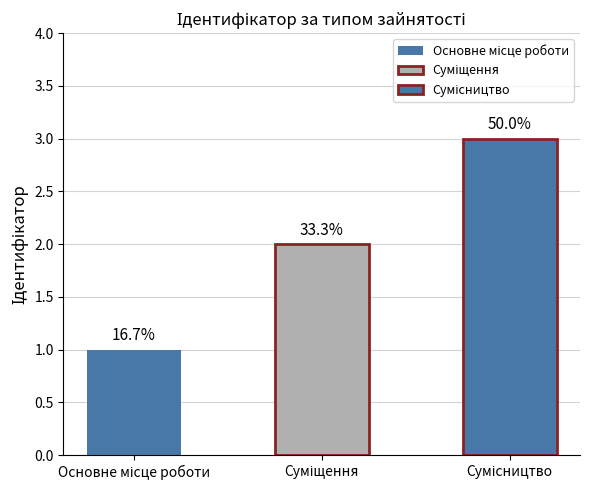

Which category has the lowest value across all series?

Основне місце роботи